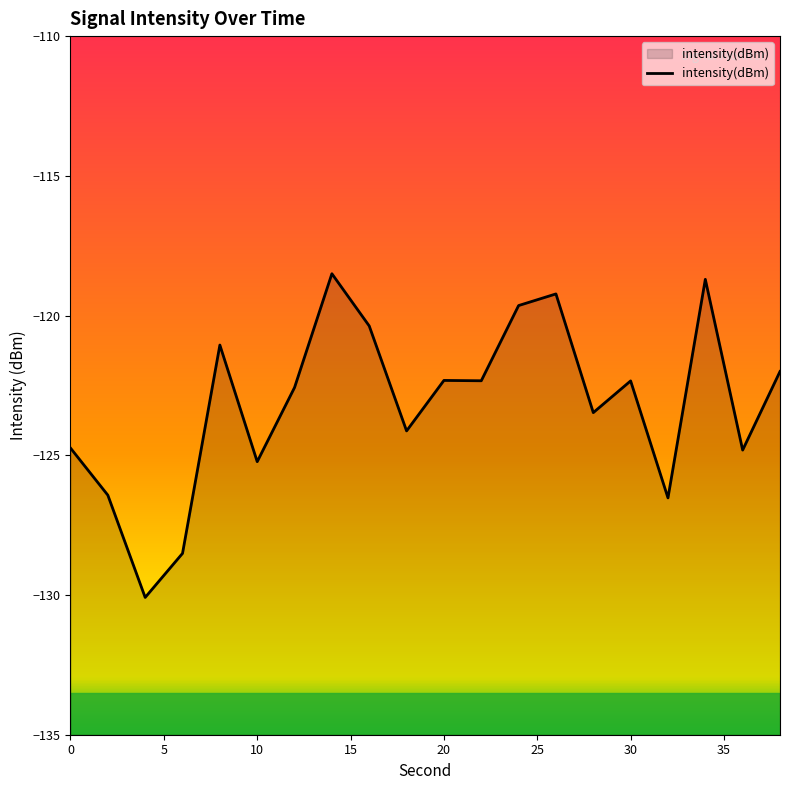

Count the number of values greater than -122.

6